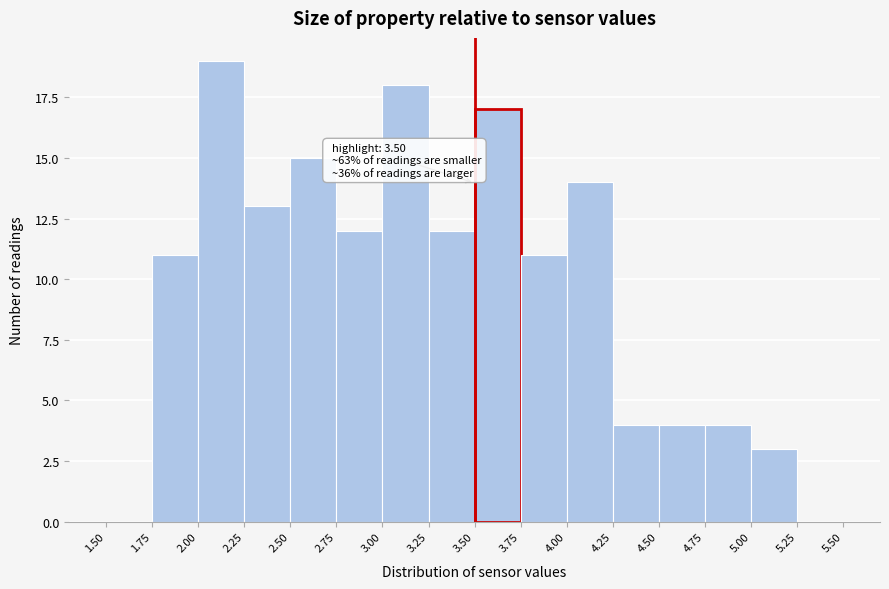

Over which range of the x-axis is the bar tallest?

2.00 to 2.25